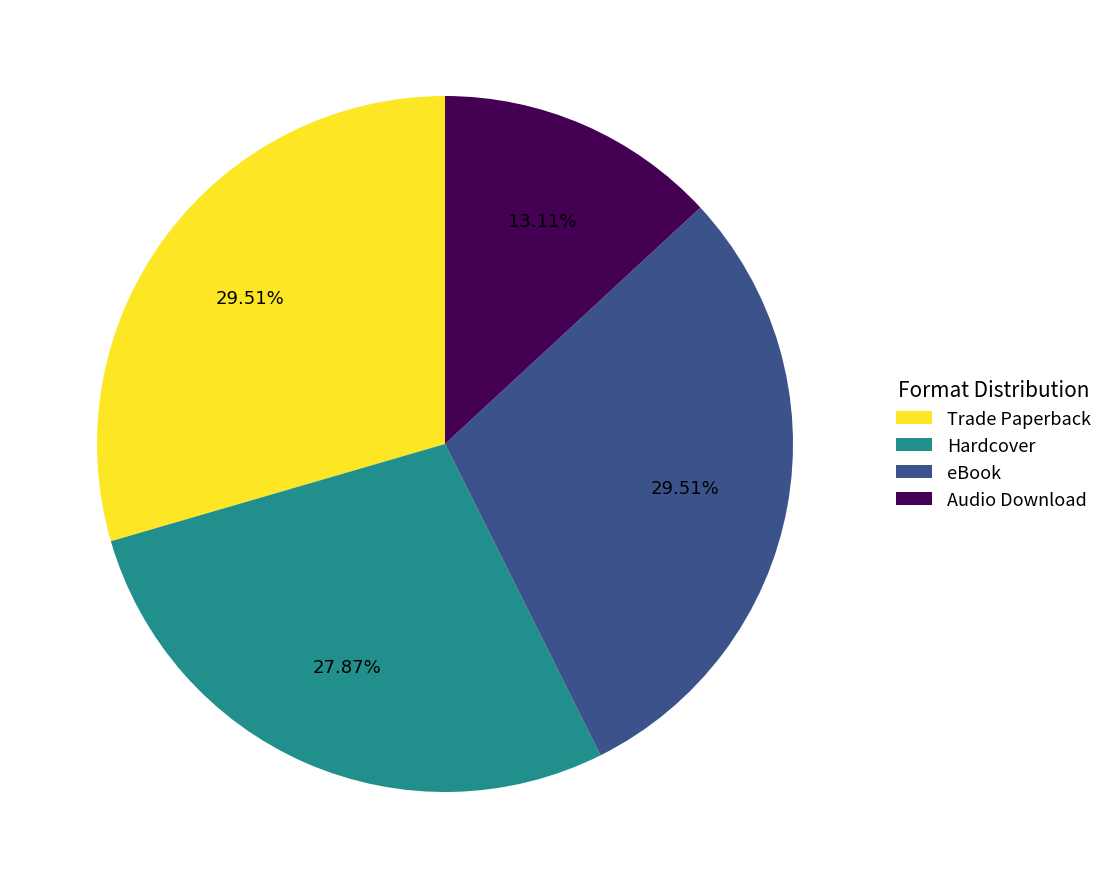

How many segments does this pie chart have?

4